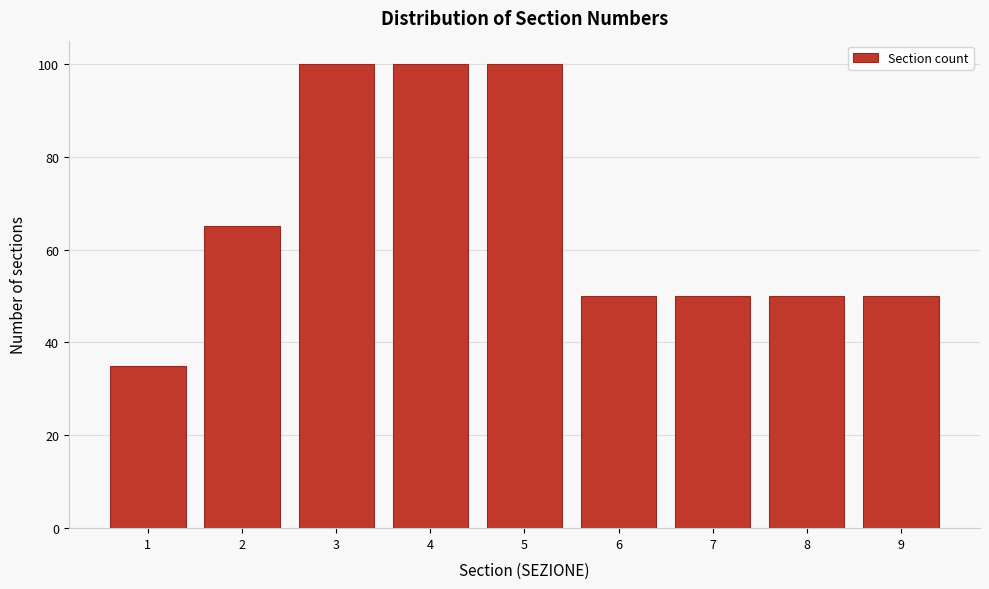

What is the height of the bar covering 1.5 to 2.5 on the x-axis? The values are not printed on the chart, so give them approximately, as read against the axis.

66